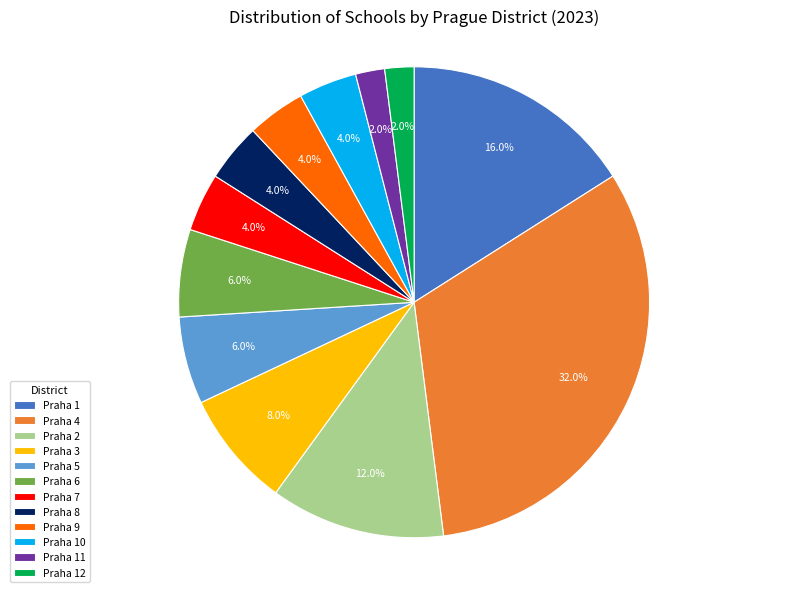

To the nearest percent, what is the combined percentage of Praha 1 and Praha 6?

22%